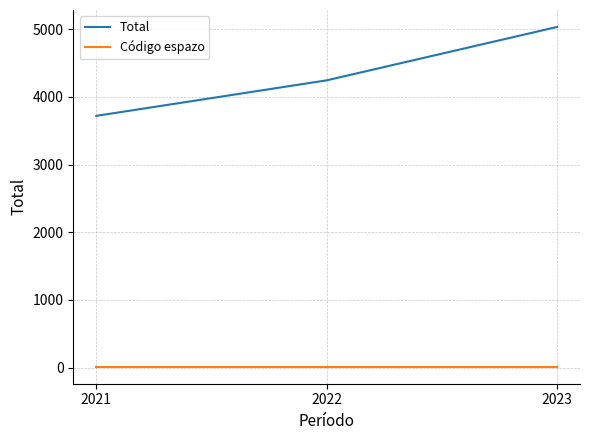

How many lines are shown in the chart?

2